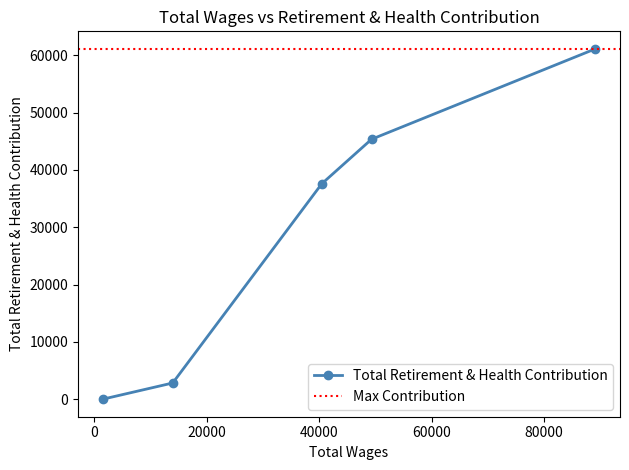

How many lines are shown in the chart?

1